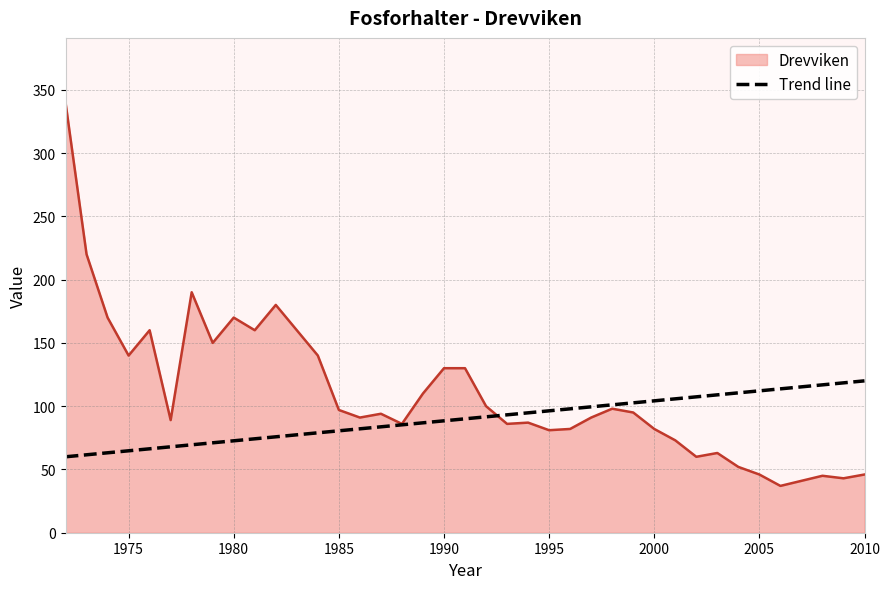

Which series has the widest spread of values?

Drevviken